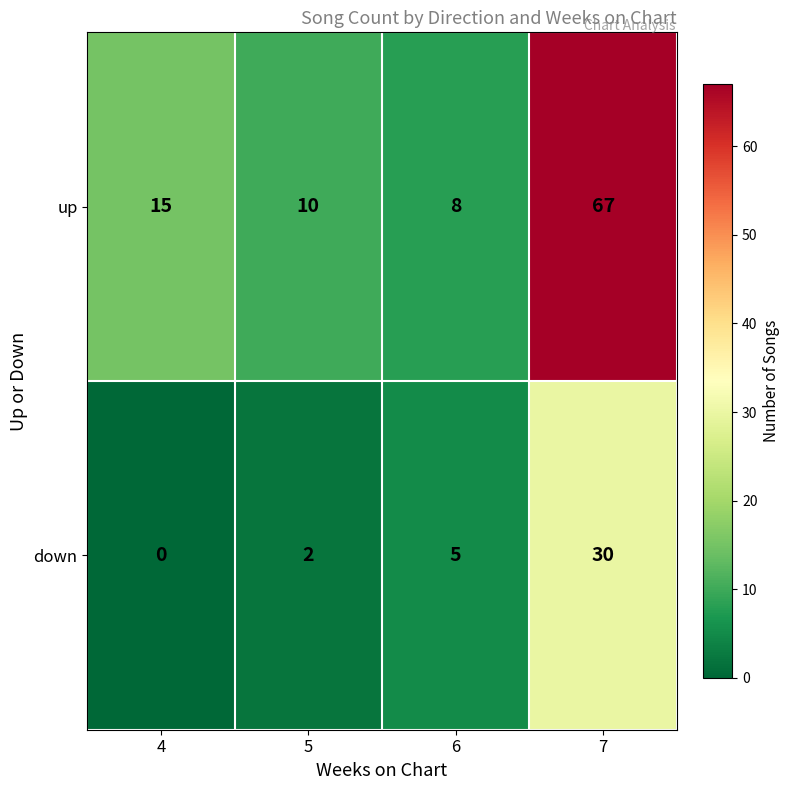

What is the difference between the second highest and minimum values in the down series?

5